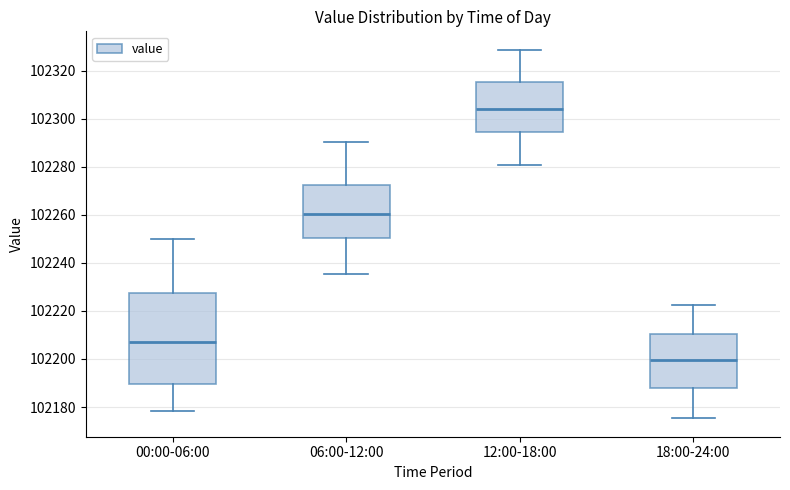

Which box is the tallest, from its lower edge to its upper edge?

00:00-06:00